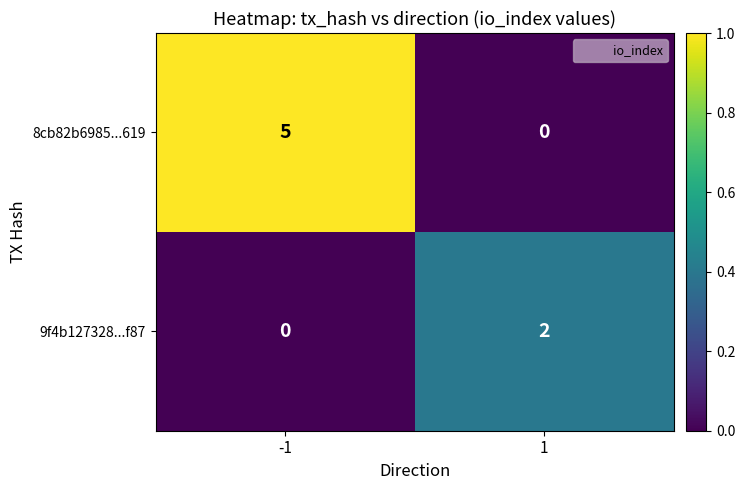

Reading right to left, extract all data points from this chart.

8cb82b6985...619: 1=0	-1=5
9f4b127328...f87: 1=2	-1=0